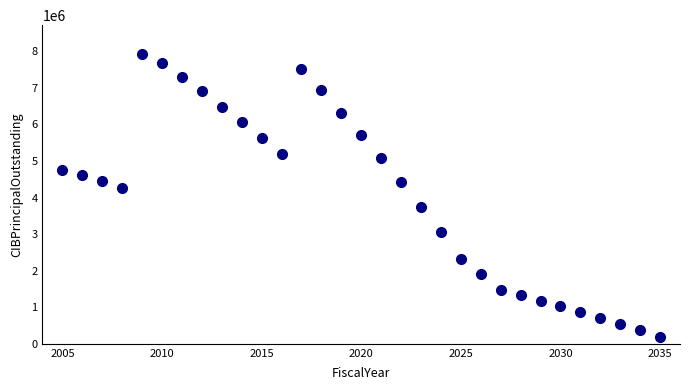

What is the range of Y values (max minus min)?

7740000